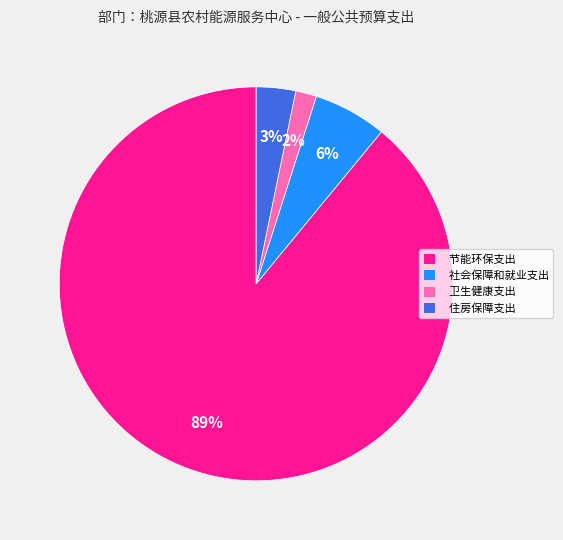

To the nearest percent, what portion does 节能环保支出 represent?

89%